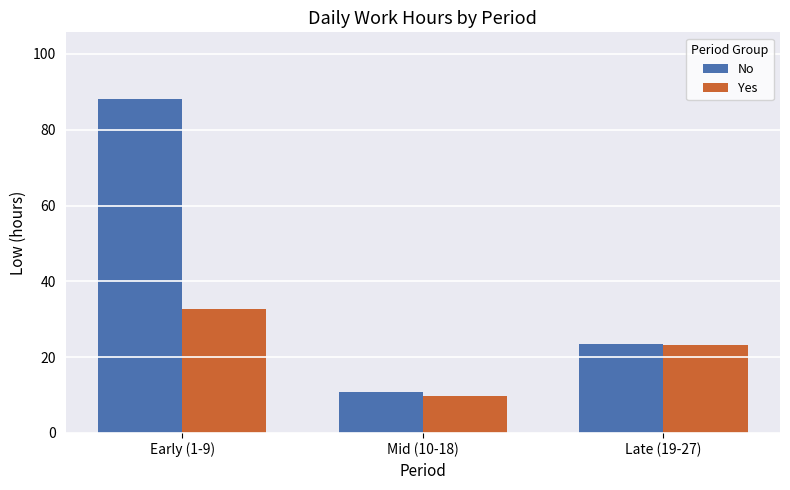

Which category has the lowest value in the No series?

Mid (10-18)